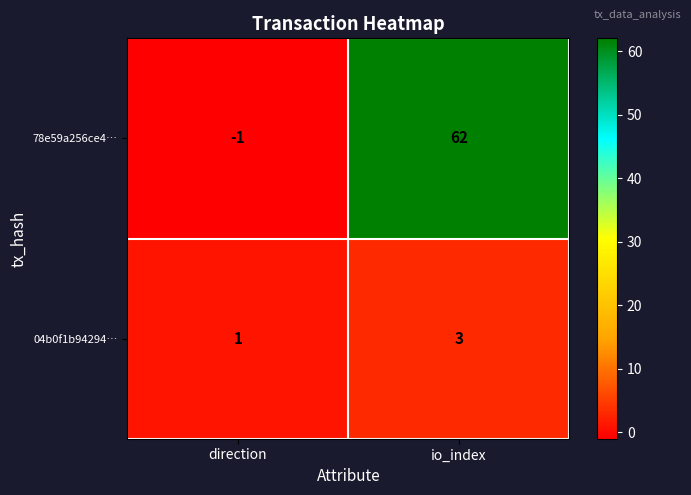

At how many categories does at least one series exceed 18?

1